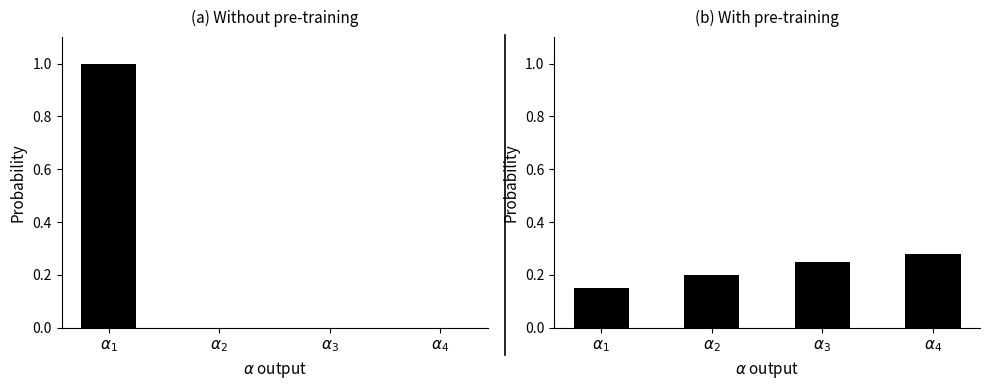

Does the chart contain stacked bars?

No